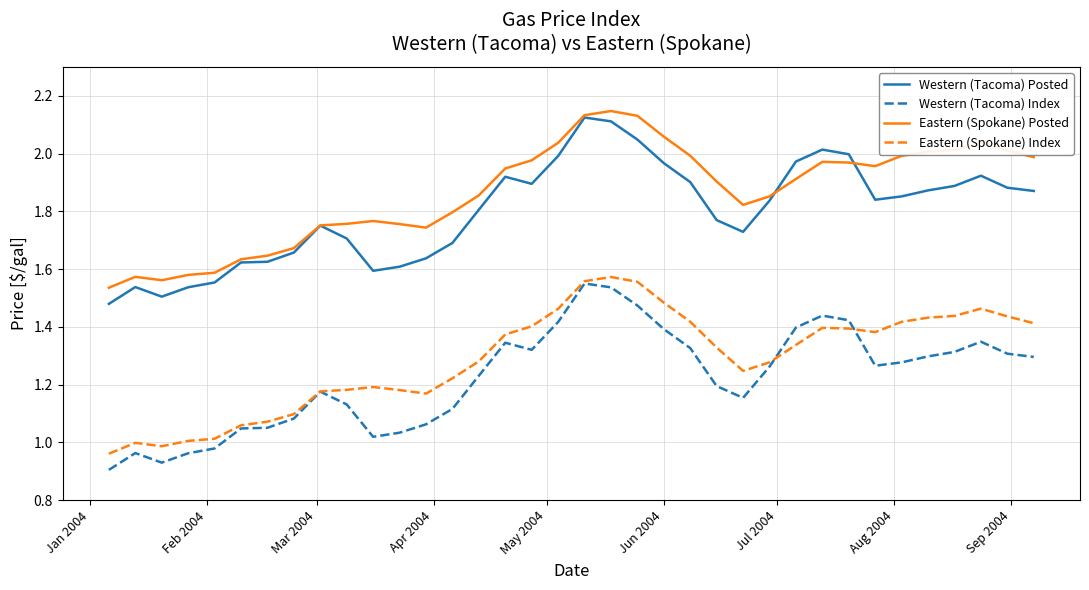

Which series has the largest total across all categories?

Eastern (Spokane) Posted